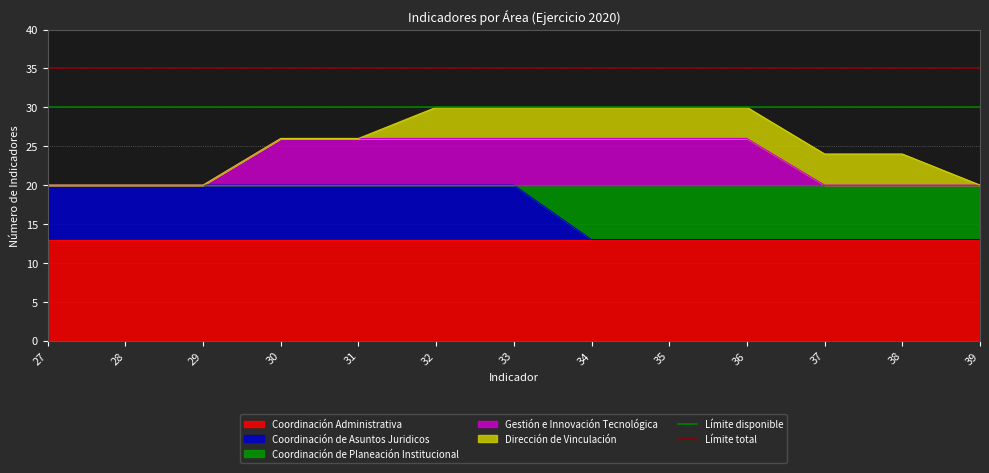

Which series changed the most between 27 and 28?

Límite disponible